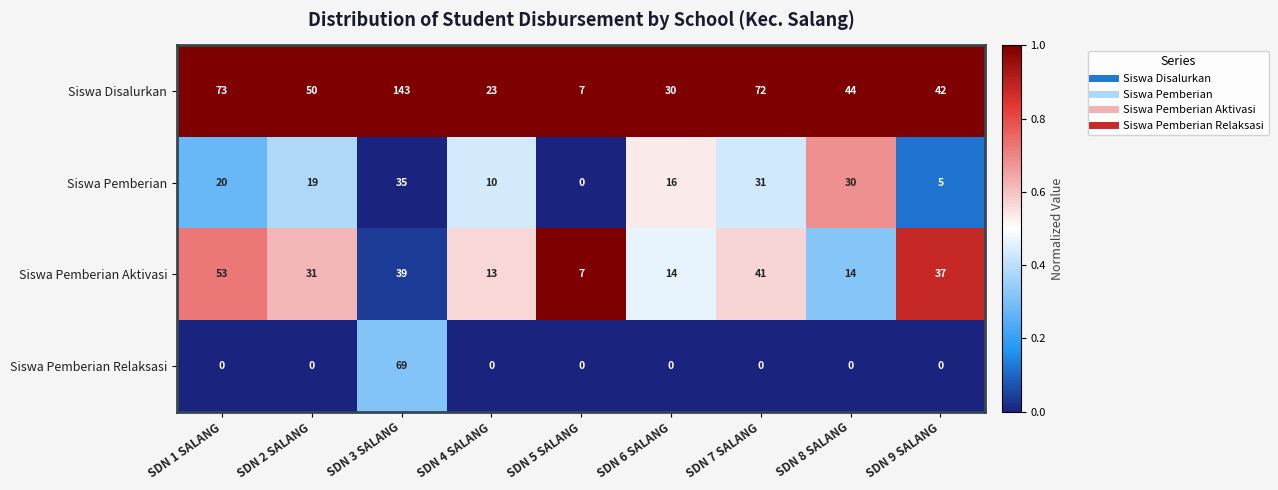

Which series has the widest spread of values?

Siswa Disalurkan